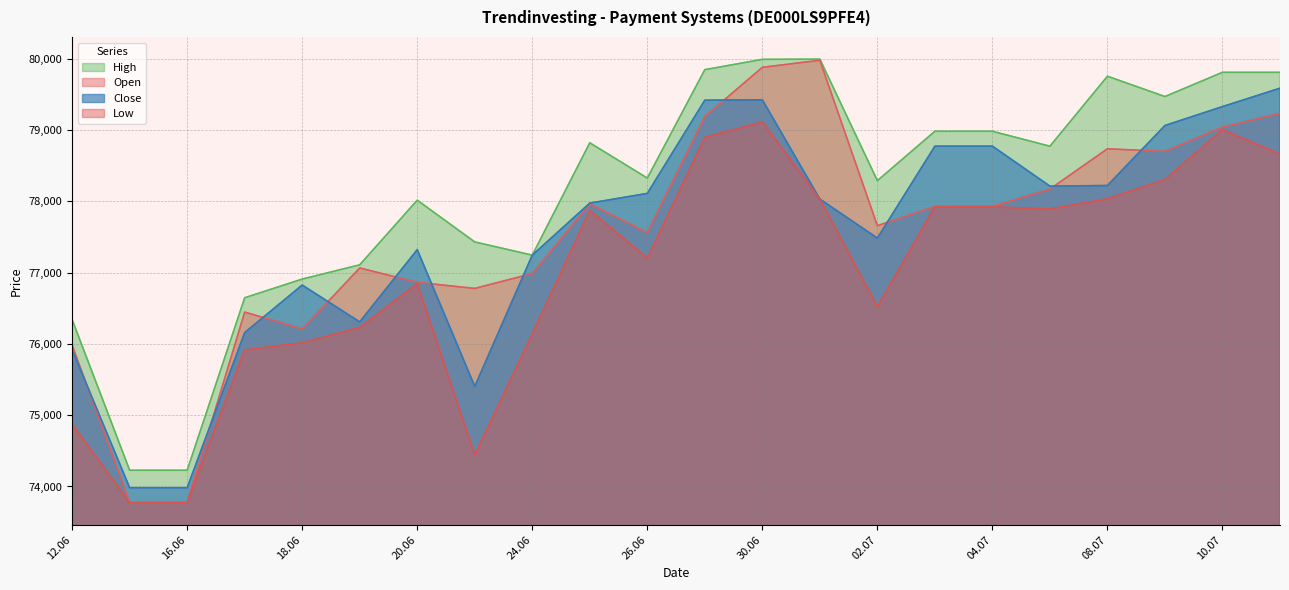

Where is the first local maximum for Open?

17.06.2025